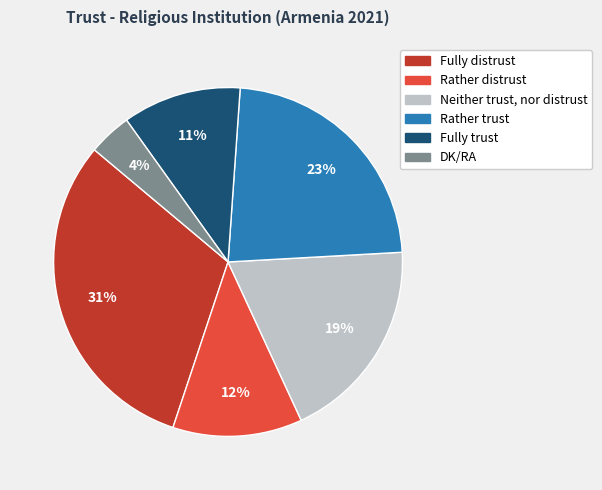

True or false: Neither trust, nor distrust accounts for 26% of the total.

False